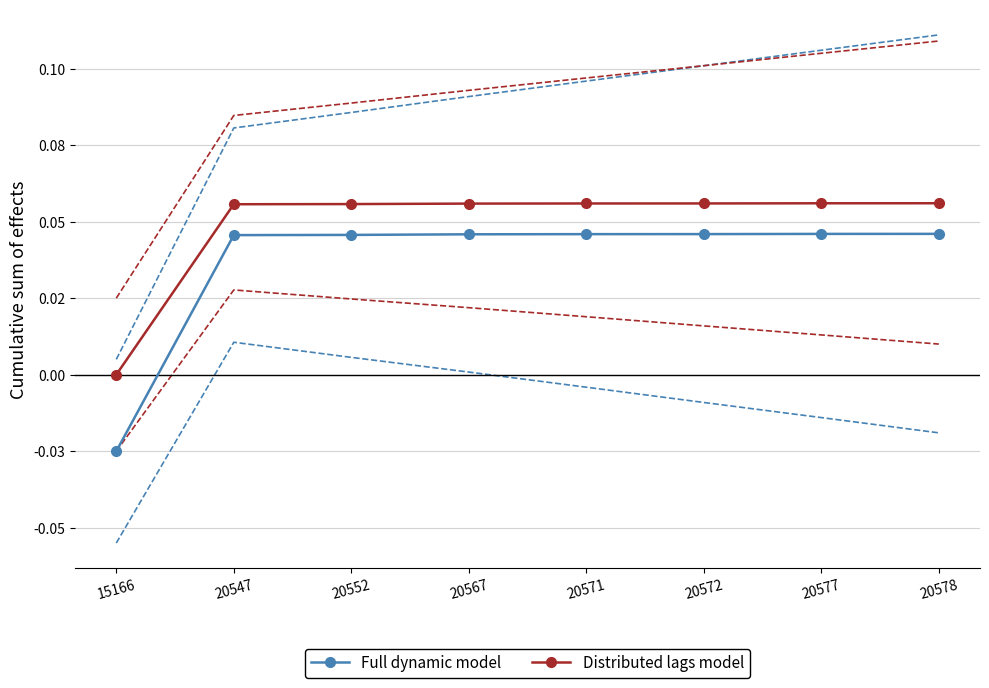

True or false: Full dynamic model and Distributed lags model intersect in this chart.

False